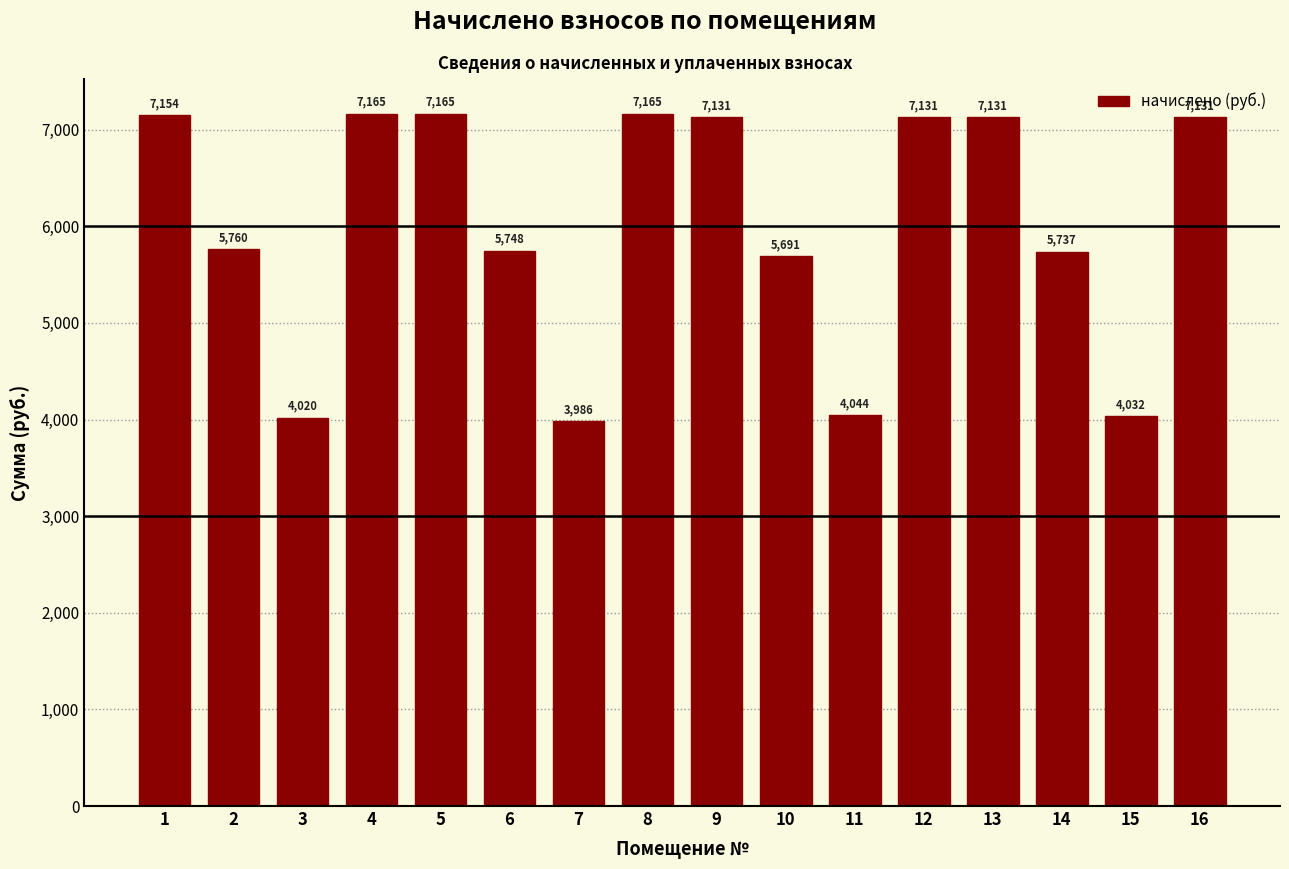

Approximately how many times larger is the value at 10 compared to 7?

1.4